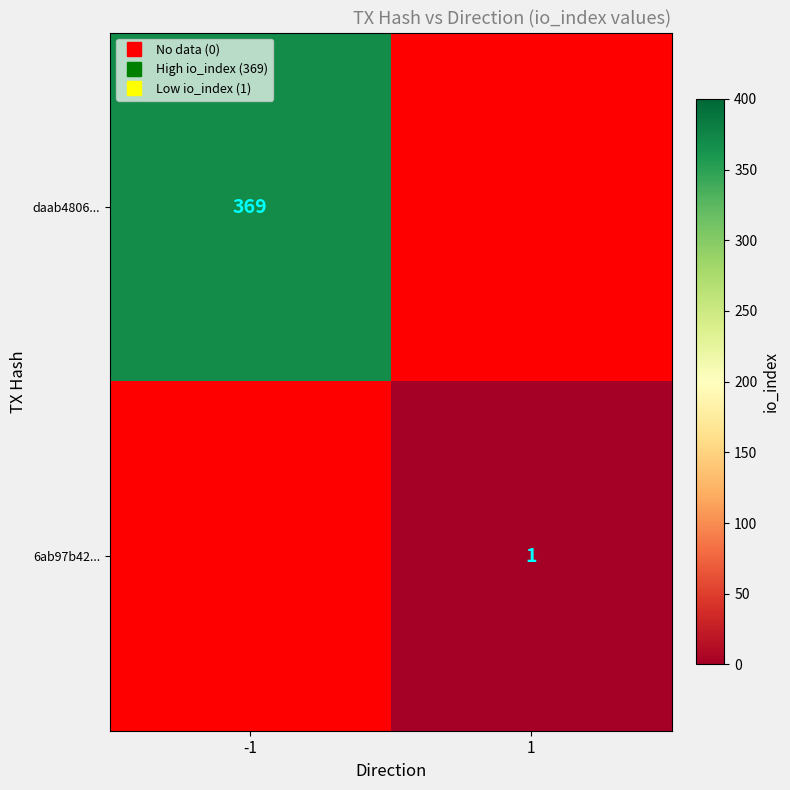

What is the sum of all 6ab97b42... values?

1